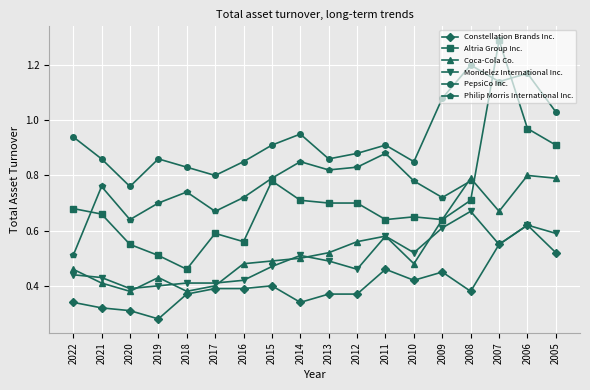

Where is Coca-Cola Co. nearest to the value 0?

2020